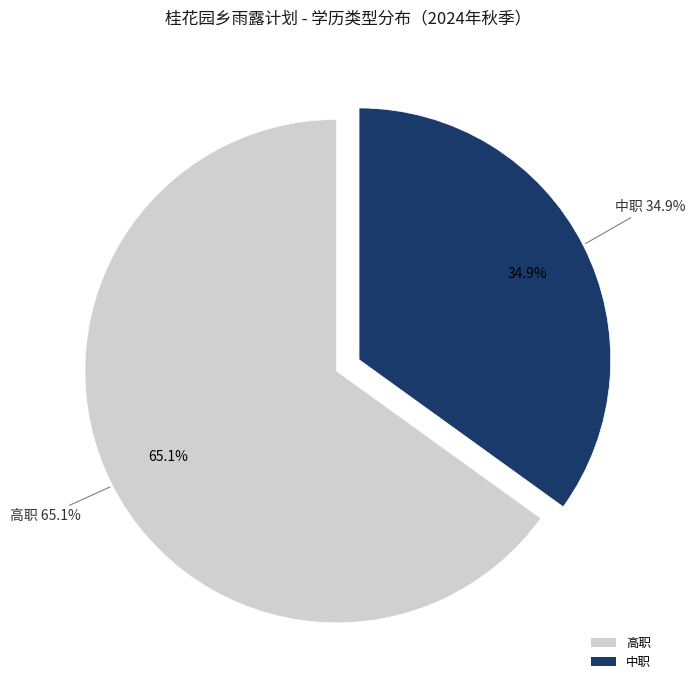

Is 中职 the majority of the pie?

No